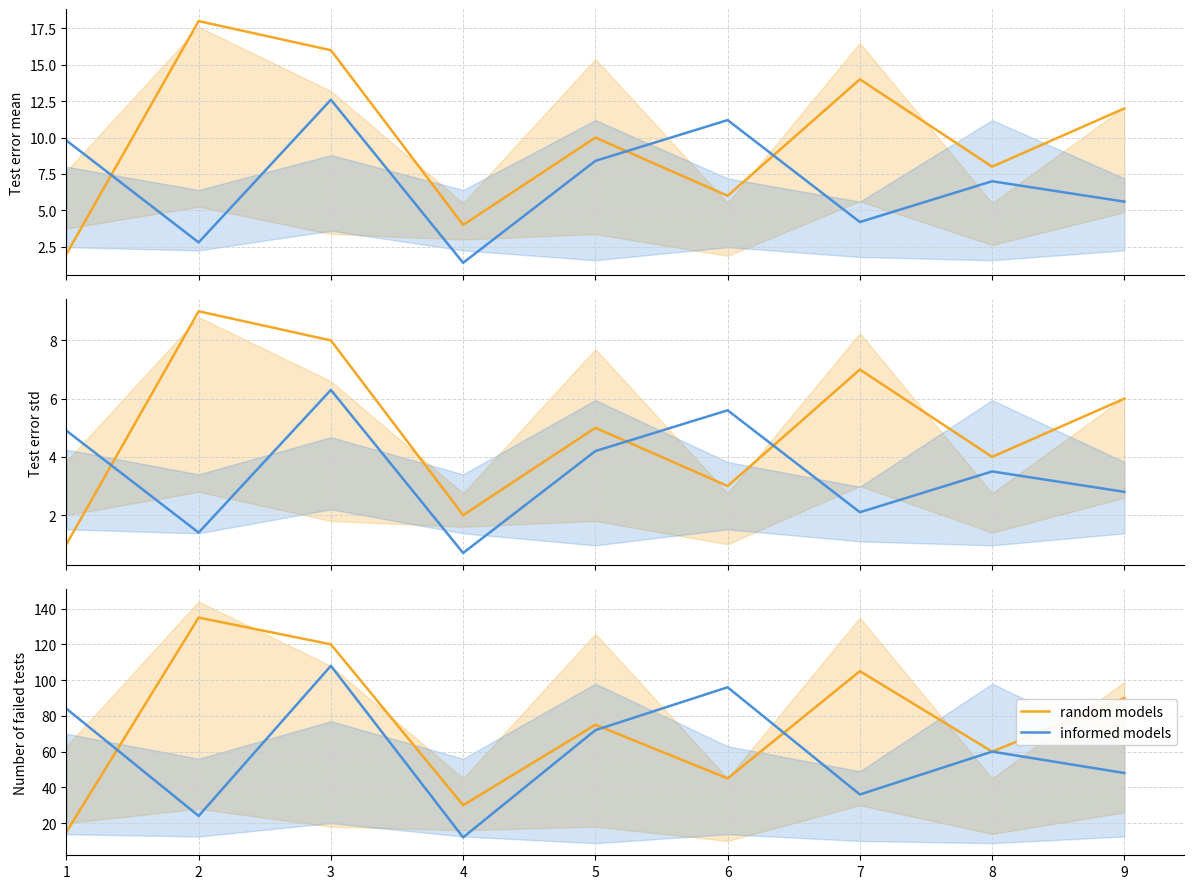

Does the chart display data point markers on the line(s)?

No